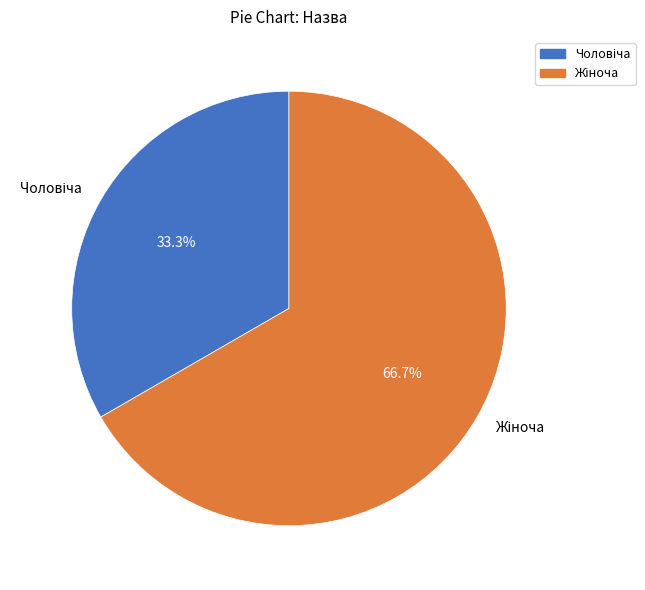

To the nearest percent, what is the difference between the largest and smallest slice percentages?

33%